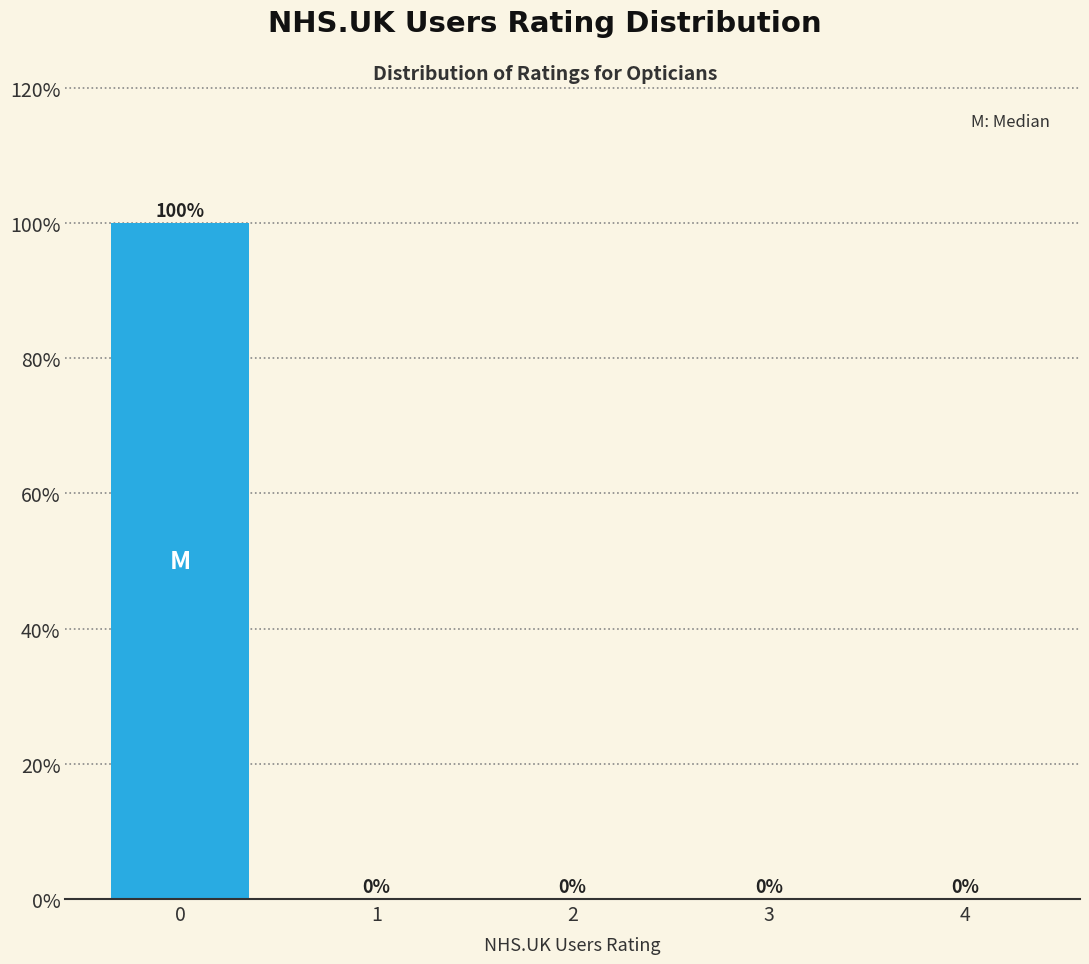

Reading left to right, what are all the values shown in this chart?

0=100	1=0	2=0	3=0	4=0